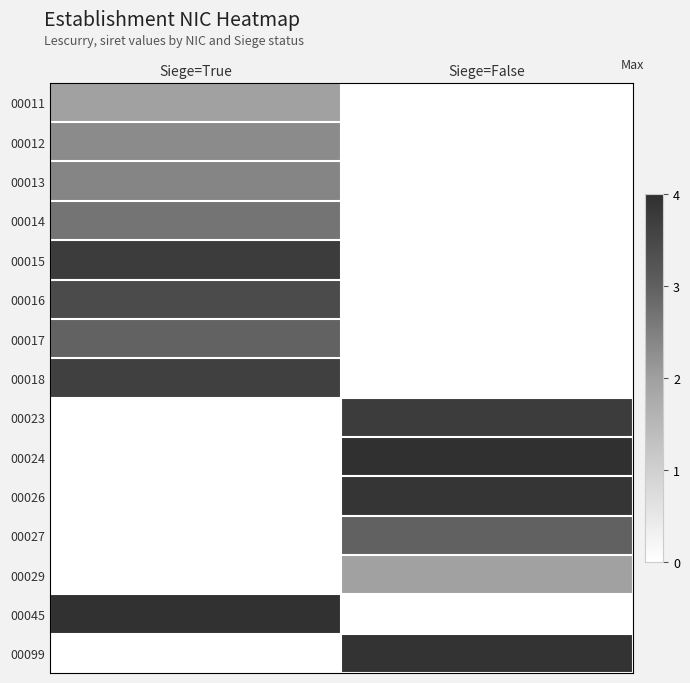

Reading left to right, what are all the values shown in this chart?

00011: Siege=True=2.0	Siege=False=0.0
00012: Siege=True=2.3	Siege=False=0.0
00013: Siege=True=2.4	Siege=False=0.0
00014: Siege=True=2.7	Siege=False=0.0
00015: Siege=True=3.7	Siege=False=0.0
00016: Siege=True=3.4	Siege=False=0.0
00017: Siege=True=3.0	Siege=False=0.0
00018: Siege=True=3.6	Siege=False=0.0
00023: Siege=True=0.0	Siege=False=3.7
00024: Siege=True=0.0	Siege=False=4.0
00026: Siege=True=0.0	Siege=False=3.9
00027: Siege=True=0.0	Siege=False=3.0
00029: Siege=True=0.0	Siege=False=2.0
00045: Siege=True=4.0	Siege=False=0.0
00099: Siege=True=0.0	Siege=False=3.9